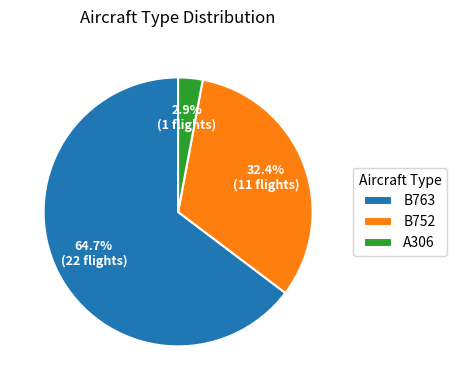

What percentage is NOT represented by B763?

35.3%